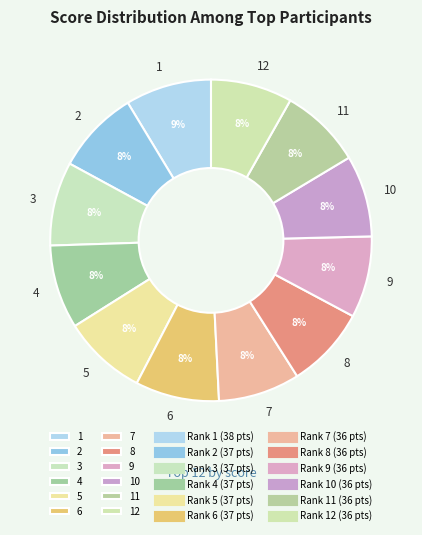

How many slices are in this pie chart?

12